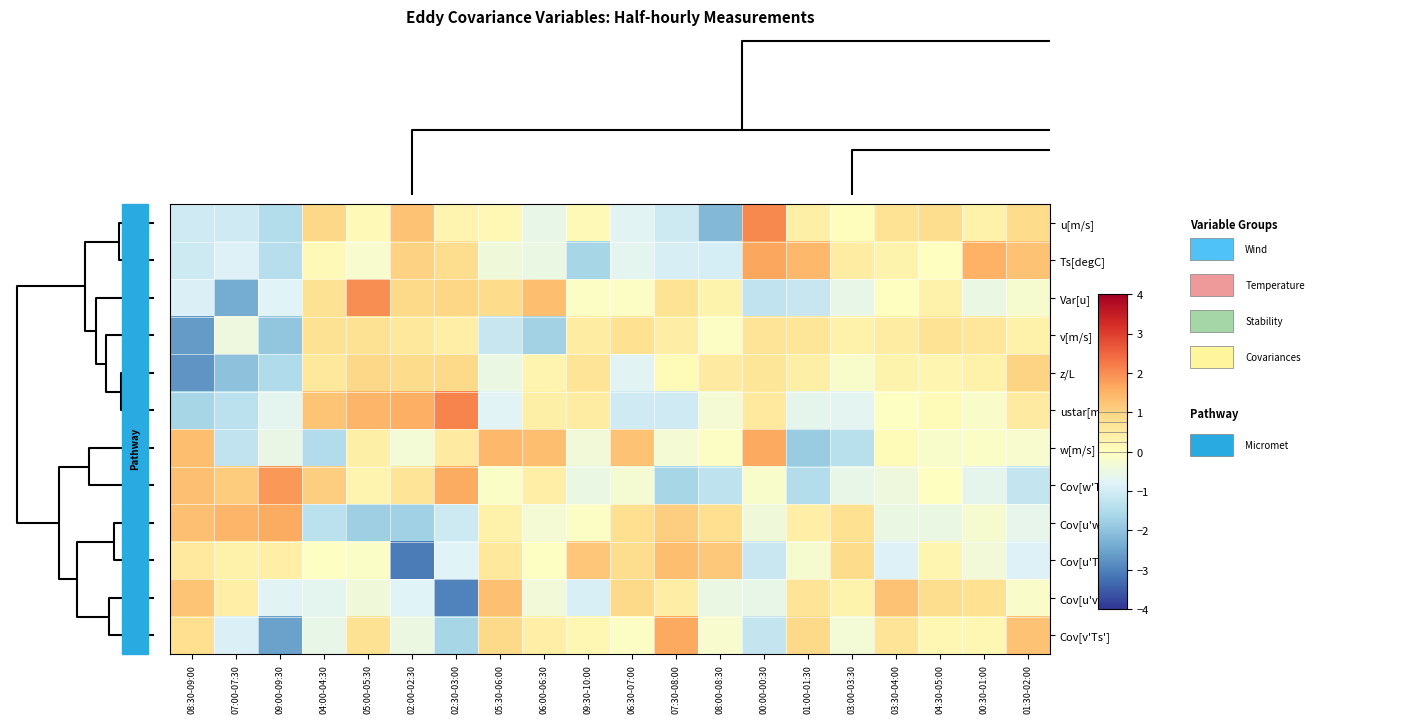

At which category does the chart reach its minimum across all series?

02:00-02:30